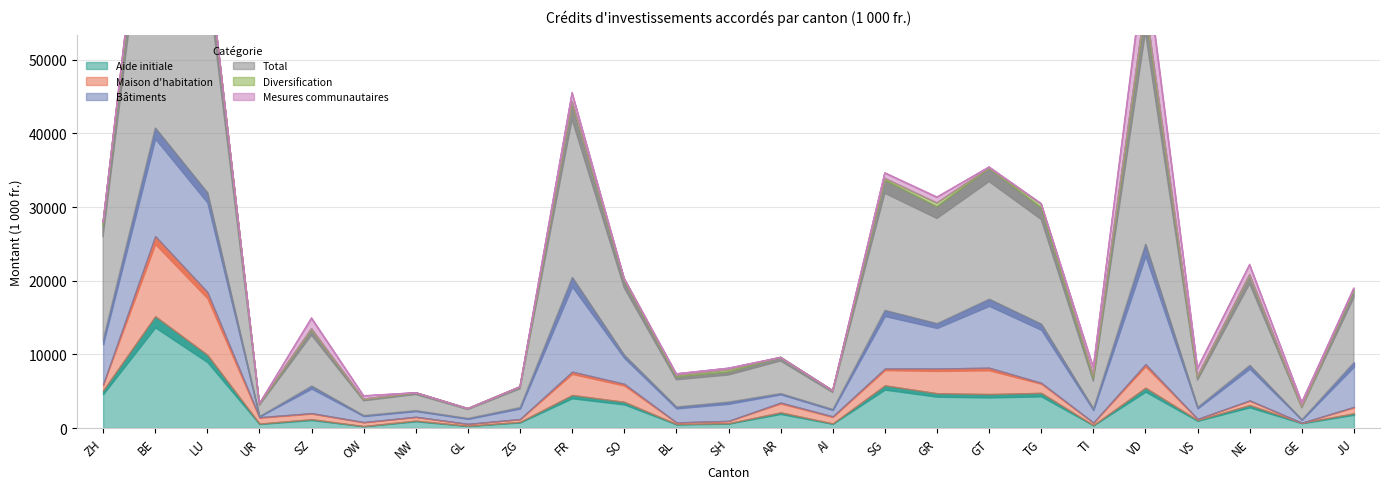

What is the sum of the Bâtiments values at TG and AR?

9224.4